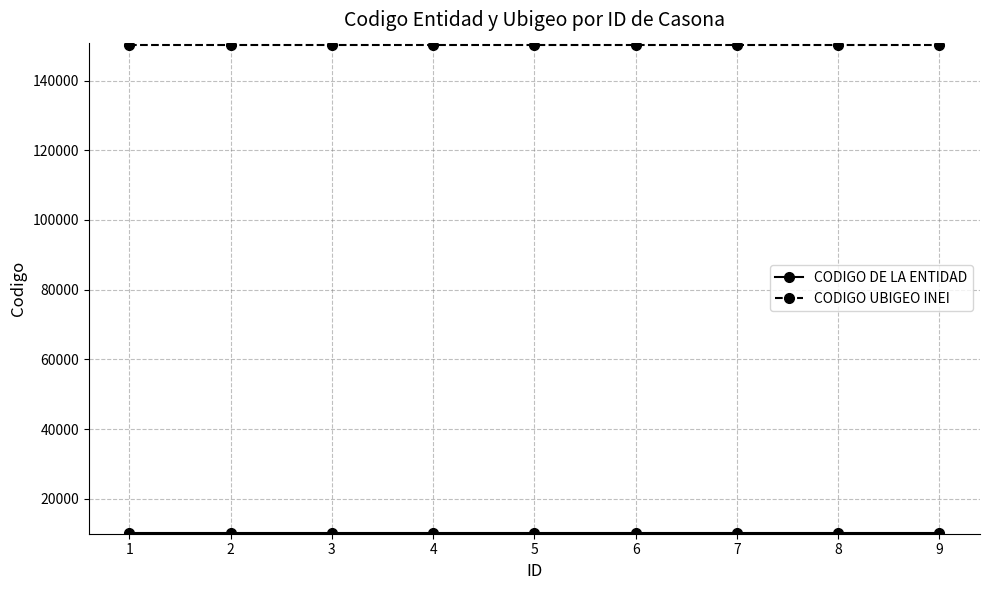

What is the sum of all CODIGO UBIGEO INEI values?

1351098